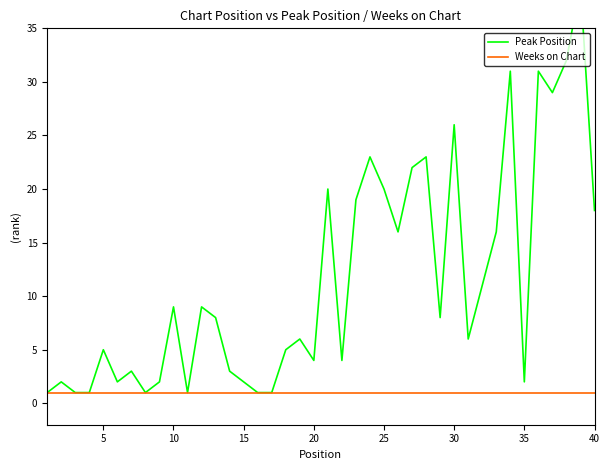

The Peak Position series shows 18 at 31. True or false?

False